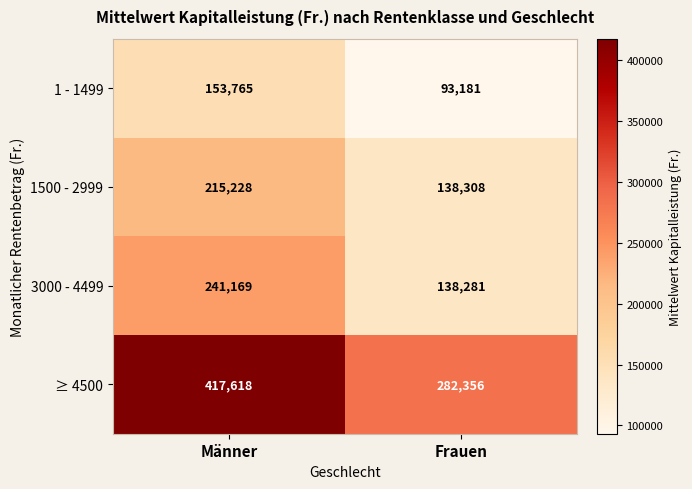

Between Männer and Frauen, which series saw the biggest shift?

≥ 4500